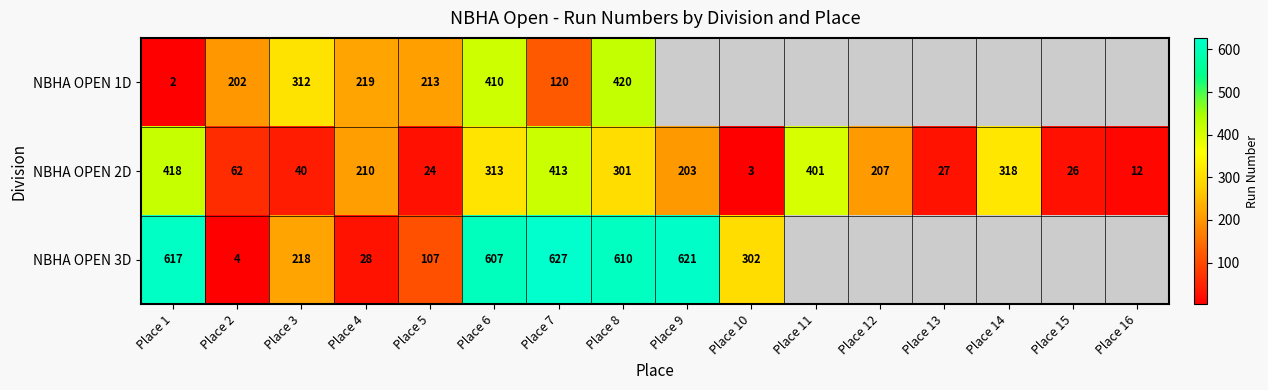

The NBHA OPEN 2D series shows 203 at Place 9. True or false?

True